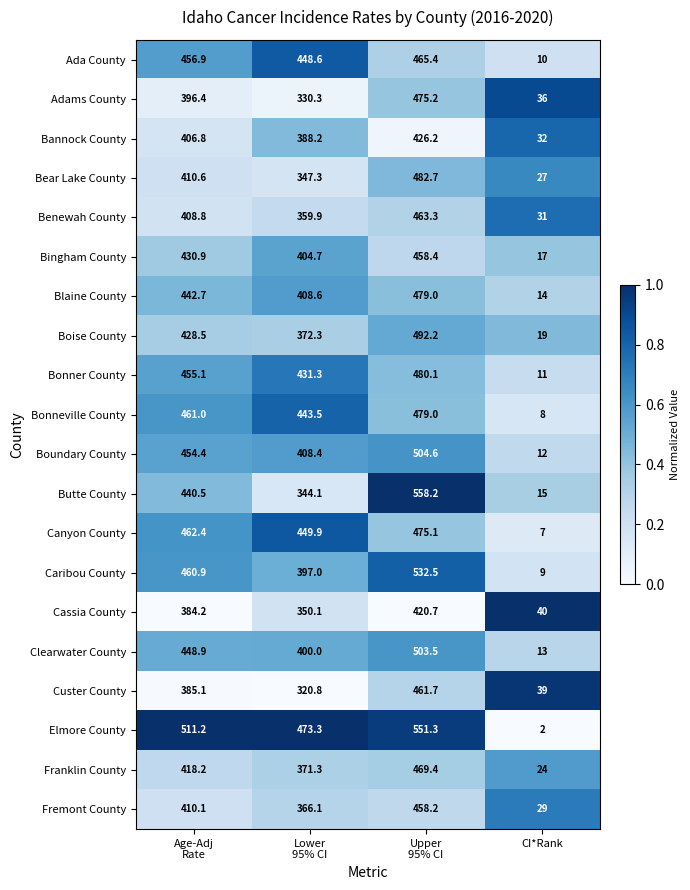

Rank the series at Lower
95% CI from lowest to highest value.

Custer County, Adams County, Butte County, Bear Lake County, Cassia County, Benewah County, Fremont County, Franklin County, Boise County, Bannock County, Caribou County, Clearwater County, Bingham County, Boundary County, Blaine County, Bonner County, Bonneville County, Ada County, Canyon County, Elmore County